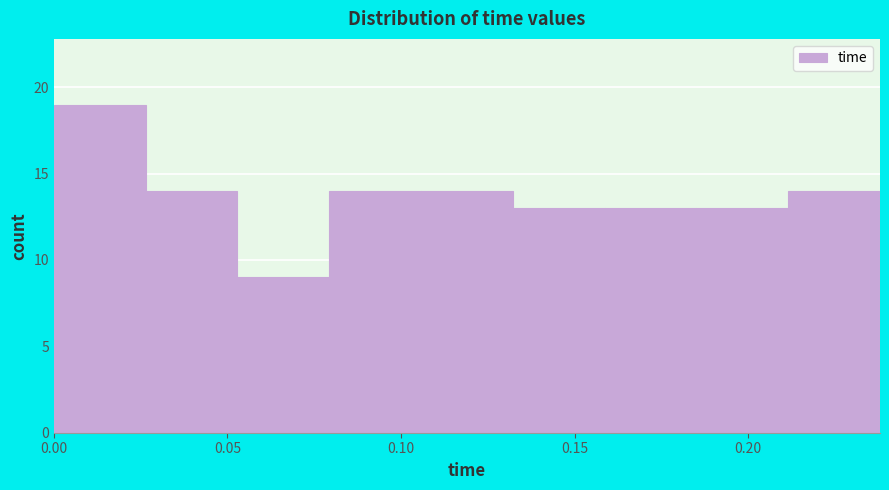

What is the height of the bar covering 0.130 to 0.160 on the x-axis? Neither the bar edges nor the heights are printed on the chart, so give them approximately, as read against the axes.

13